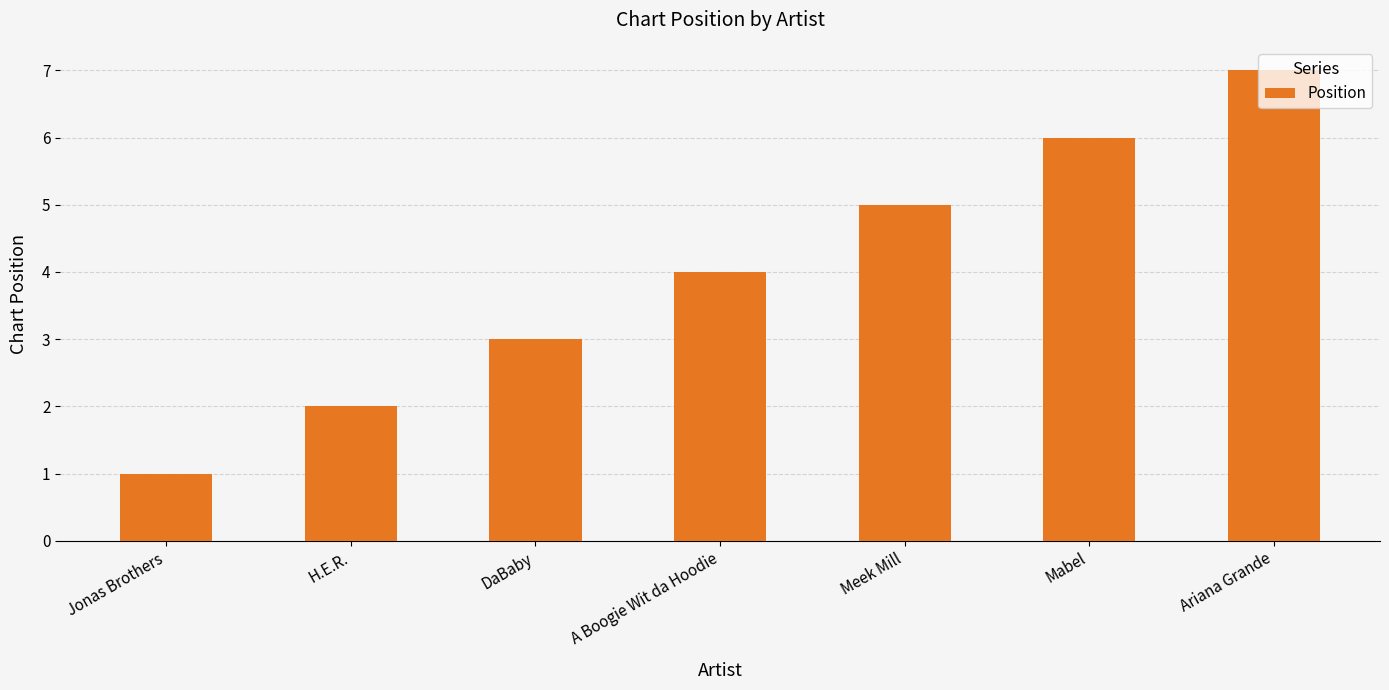

What is the sum of all values?

28